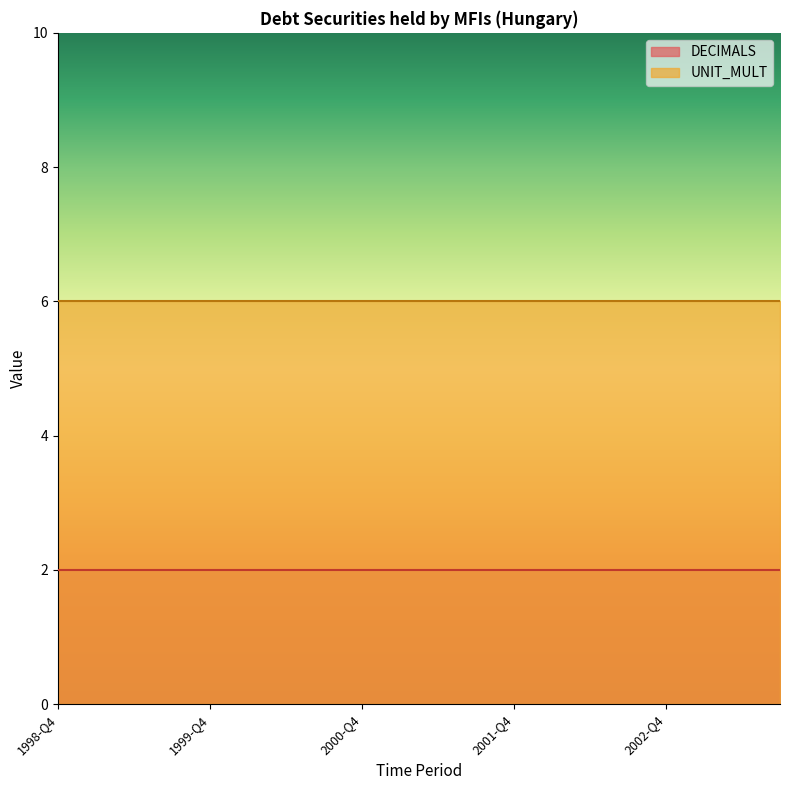

Is it true that UNIT_MULT equals 8 at 2003-Q1?

False